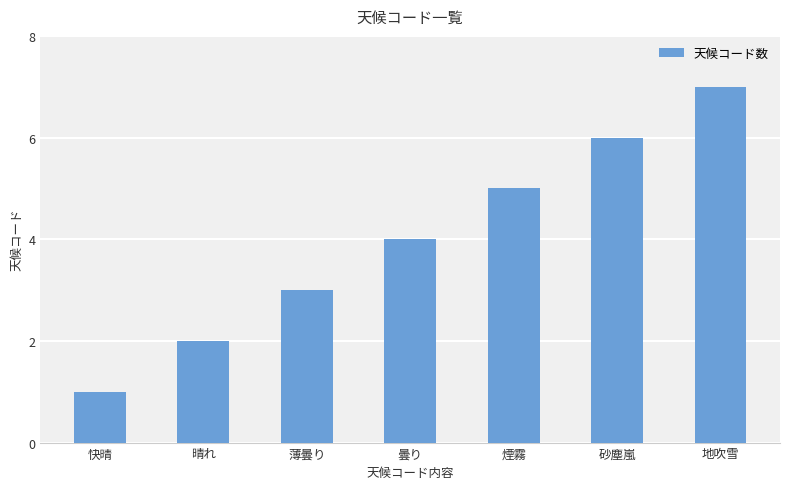

Where is the data nearest to the value 4?

曇り